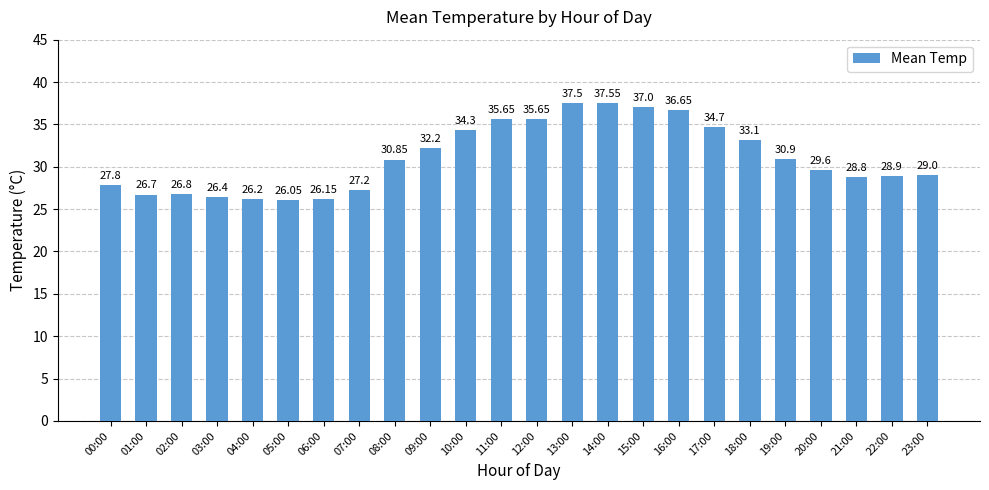

Are the bars horizontal?

No